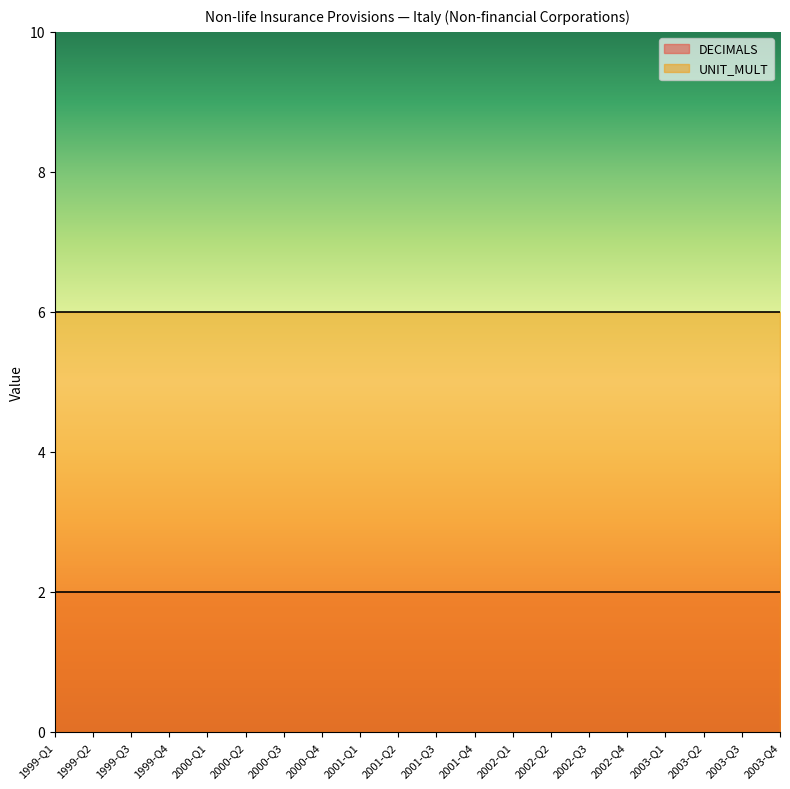

What is the total value across all series at 2000-Q4?

8